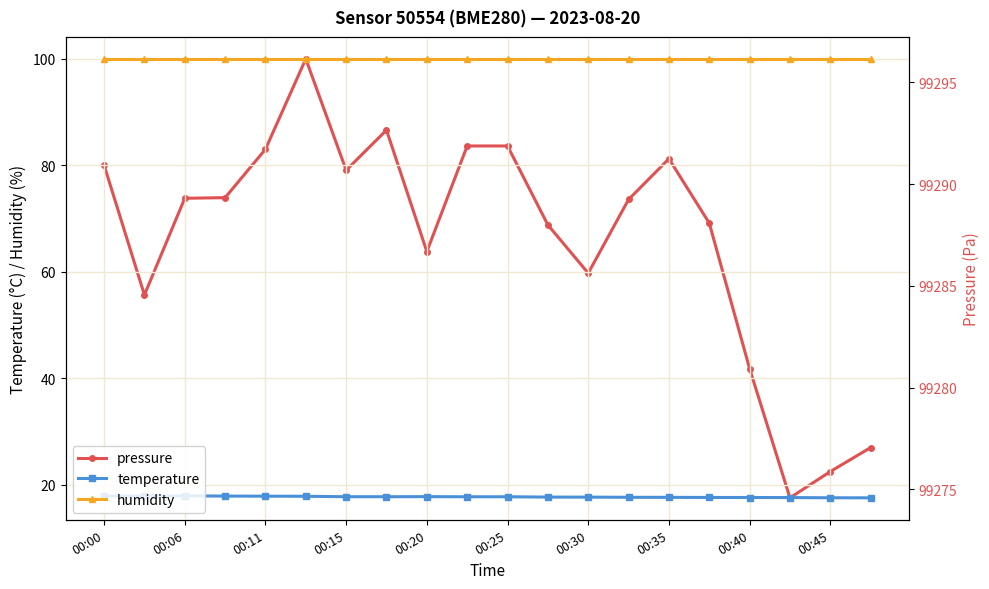

True or false: humidity has a value of 100.0 at 11.

True